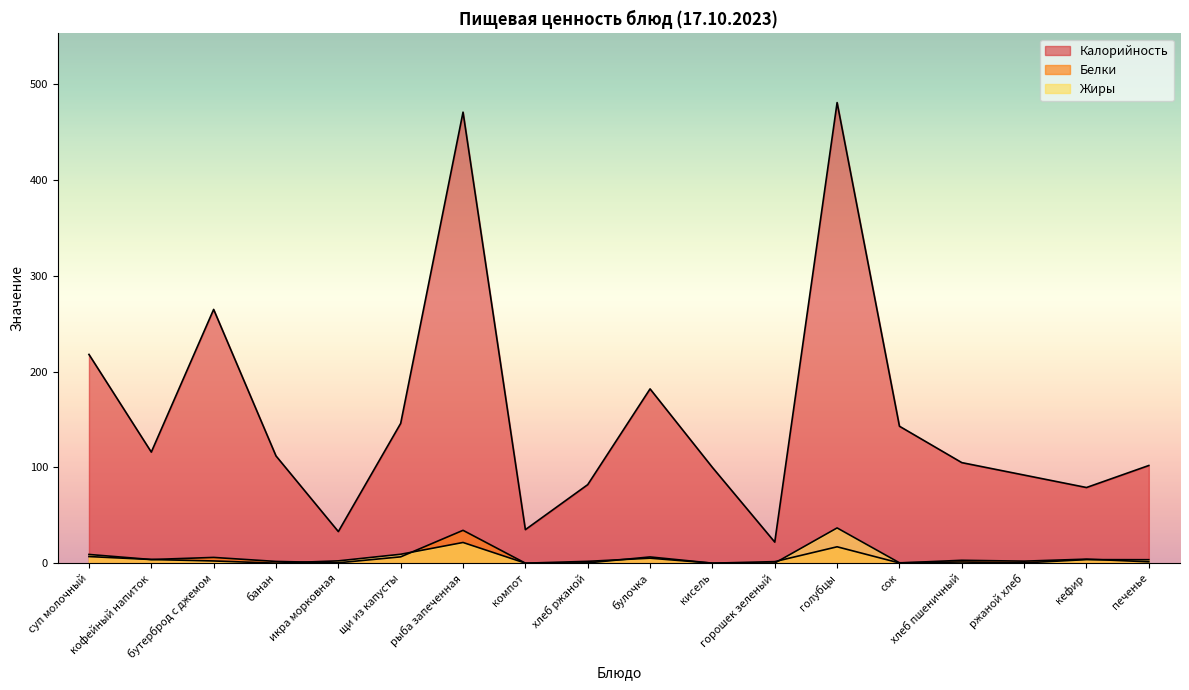

What is the difference between the second highest and minimum values in the Калорийность series?

449.0